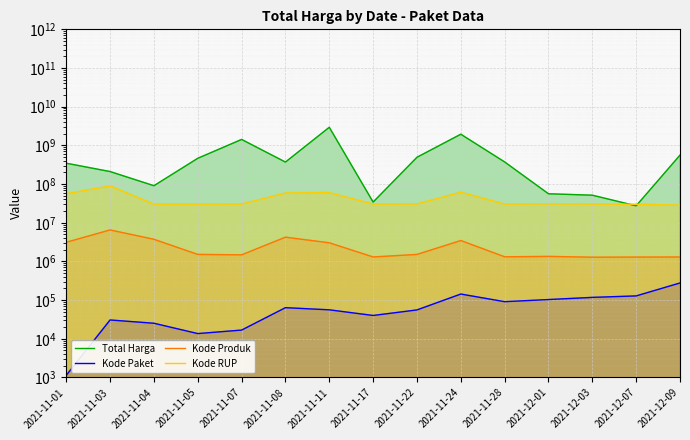

Reading left to right, what are all the values shown in this chart?

Total Harga: 2021-11-01=346053900	2021-11-03=210661270	2021-11-04=90671075	2021-11-05=464002100	2021-11-07=1425867900	2021-11-08=370565040	2021-11-11=2939363240	2021-11-17=34292000	2021-11-22=493000000	2021-11-24=1945326200	2021-11-28=373404000	2021-12-01=56152800	2021-12-03=51601000	2021-12-07=27412000	2021-12-09=559971000
Kode Paket: 2021-11-01=1139	2021-11-03=30696	2021-11-04=25247	2021-11-05=13652	2021-11-07=16823	2021-11-08=63864	2021-11-11=56162	2021-11-17=40112	2021-11-22=55826	2021-11-24=143626	2021-11-28=91101	2021-12-01=103541	2021-12-03=117783	2021-12-07=128516	2021-12-09=277693
Kode Produk: 2021-11-01=3128632	2021-11-03=6520311	2021-11-04=3735967	2021-11-05=1519264	2021-11-07=1481562	2021-11-08=4241695	2021-11-11=3034528	2021-11-17=1305852	2021-11-22=1519260	2021-11-24=3472076	2021-11-28=1318333	2021-12-01=1350905	2021-12-03=1286873	2021-12-07=1297110	2021-12-09=1302598
Kode RUP: 2021-11-01=56342596	2021-11-03=89621461	2021-11-04=30267157	2021-11-05=30372232	2021-11-07=30428912	2021-11-08=58863263	2021-11-11=60106610	2021-11-17=30416731	2021-11-22=30636058	2021-11-24=61658228	2021-11-28=30363247	2021-12-01=30745112	2021-12-03=30527421	2021-12-07=30089034	2021-12-09=28497118